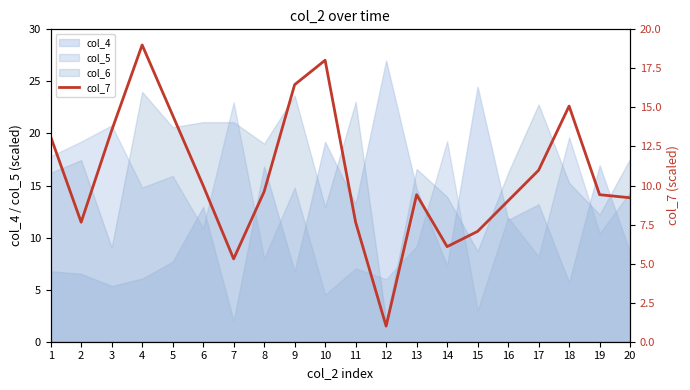

Count the number of categories in the chart.

20